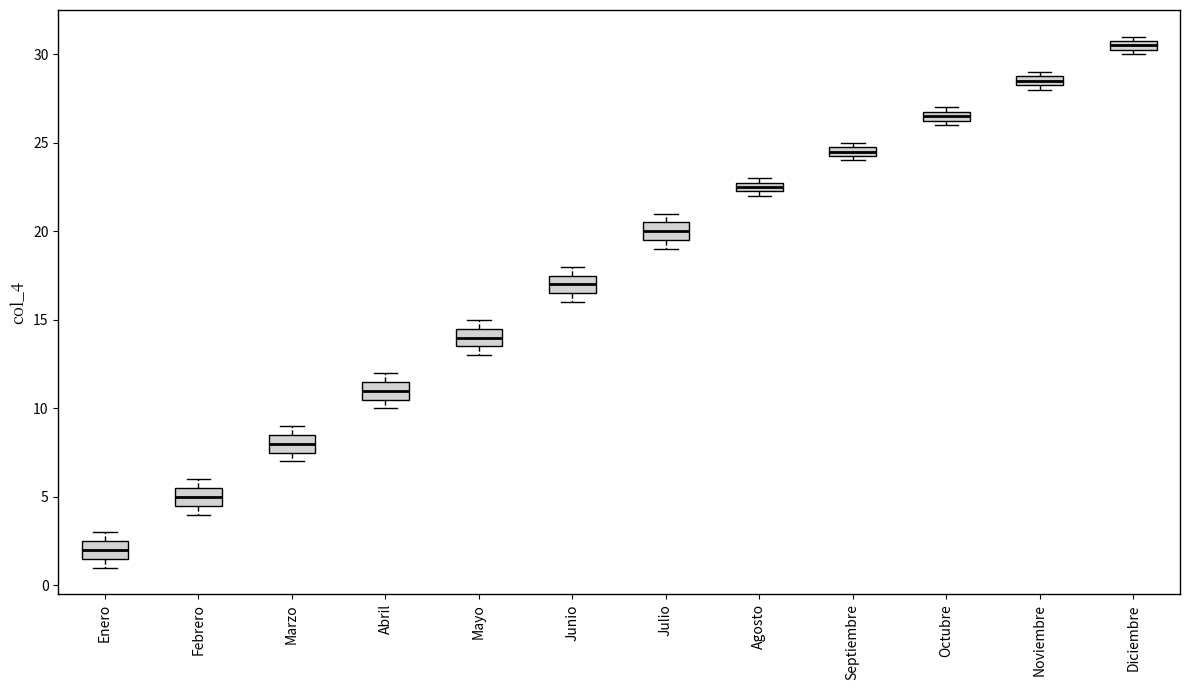

Where is the lower edge of the box for Julio on the y-axis? The values are not printed on the chart, so give them approximately, as read against the axis.

19.5